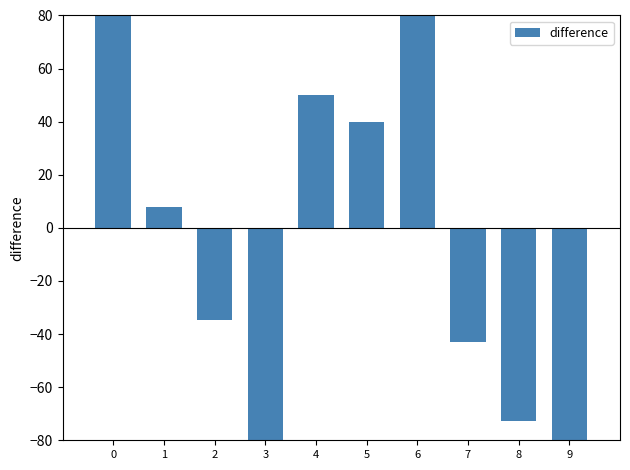

What is the change in value from 4 to 8?

-122.8